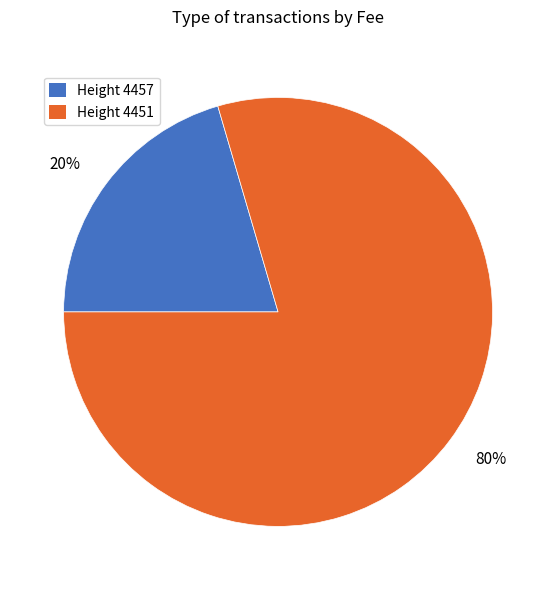

To the nearest percent, what is the average slice percentage?

50%